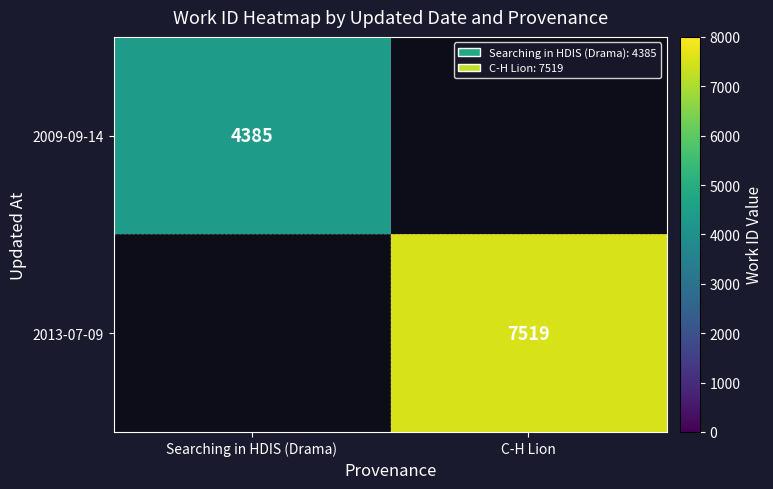

True or false: 2009-09-14 has a value of 2473 at Searching in HDIS (Drama).

False